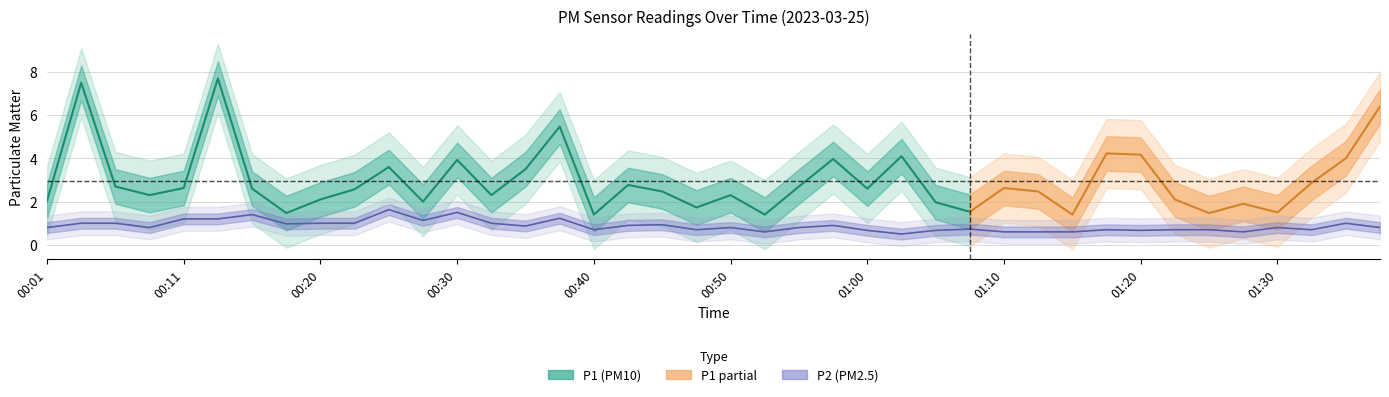

At which label is the value closest to 1?

00:03